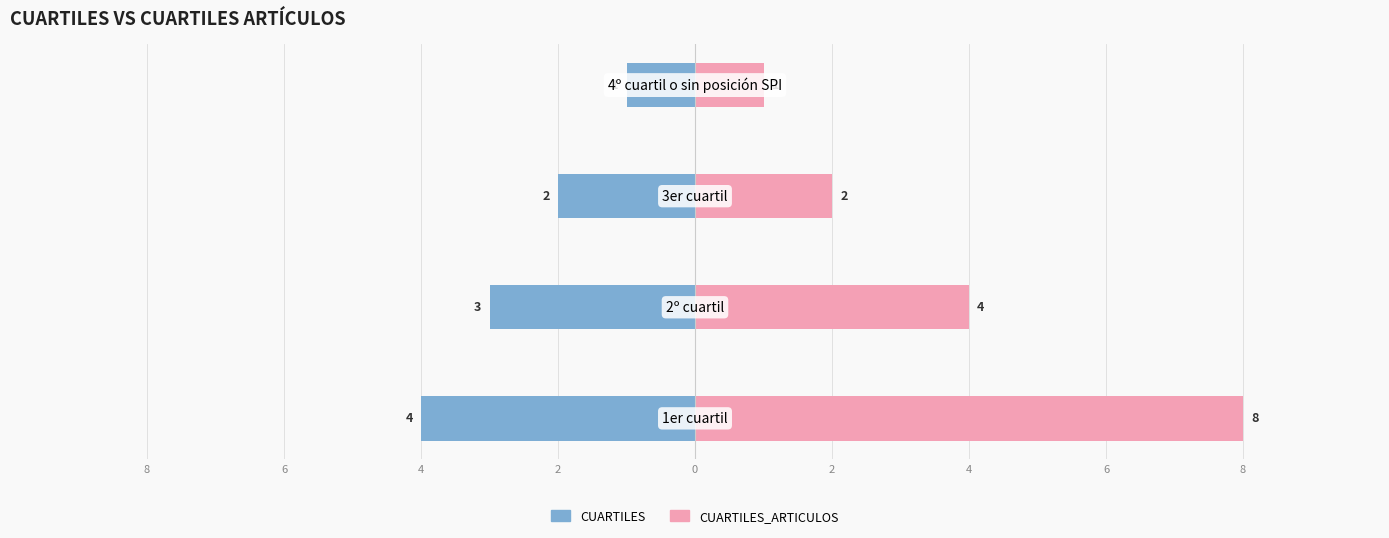

How many groups of bars are there?

4